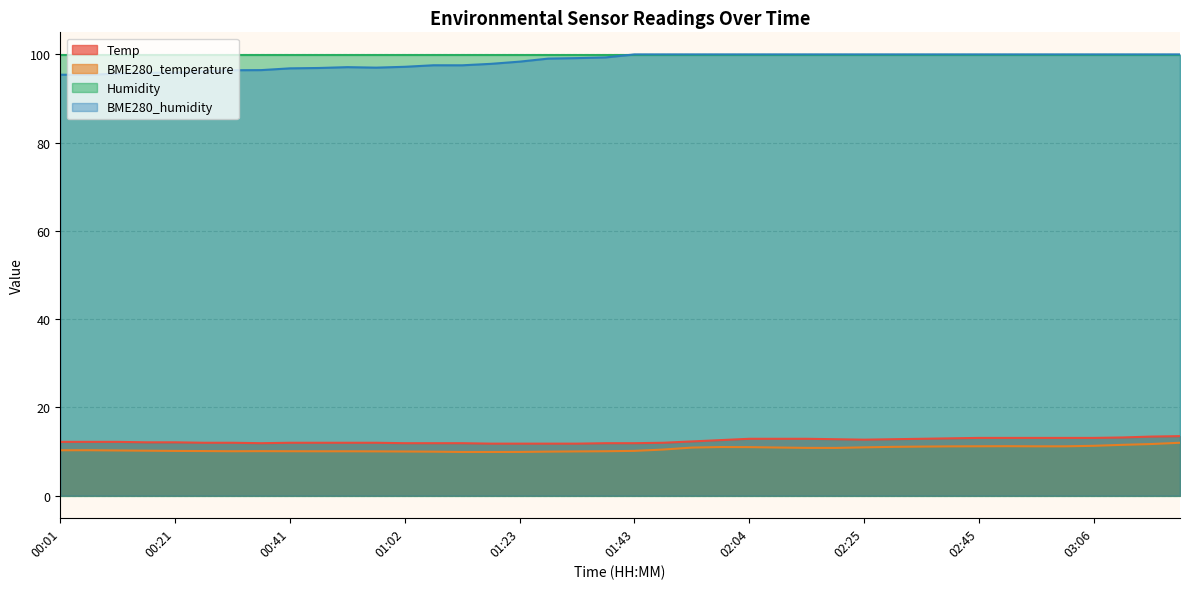

Is it true that BME280_humidity equals 159.7 at 02:20?

False